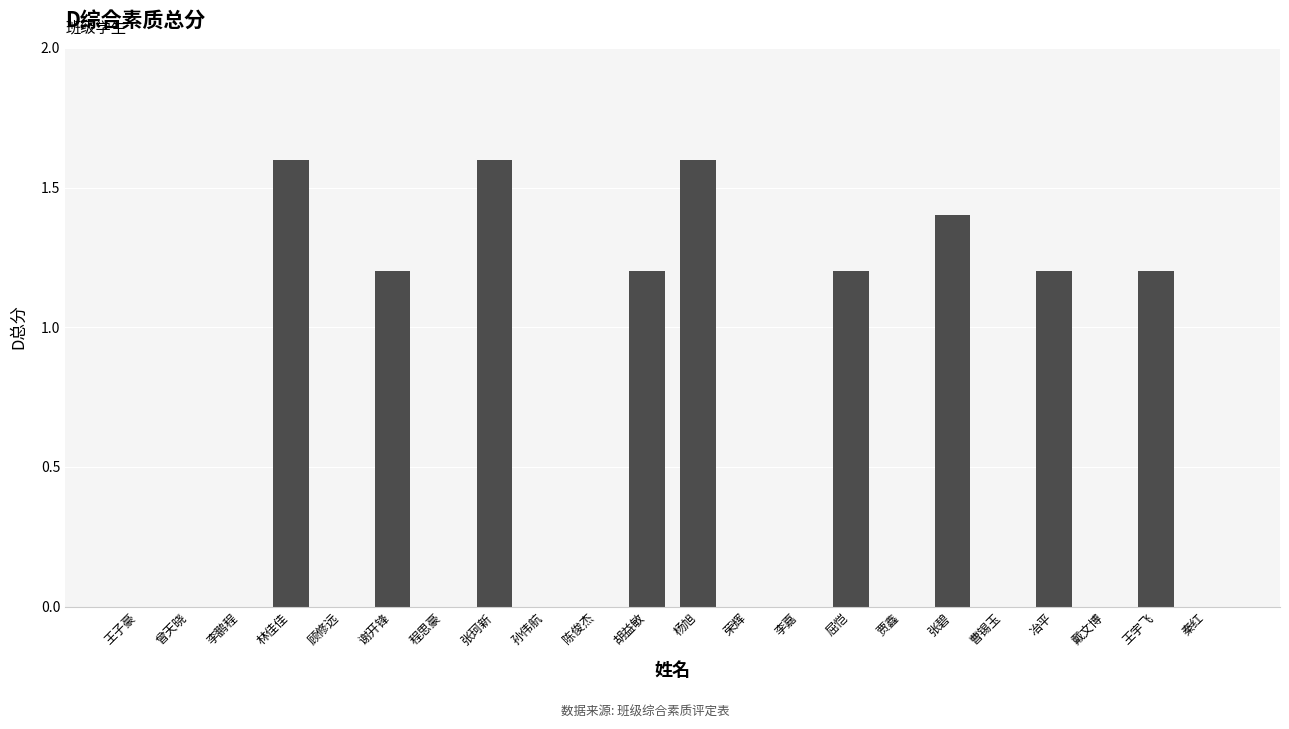

Read the value at 张珂新.

1.6